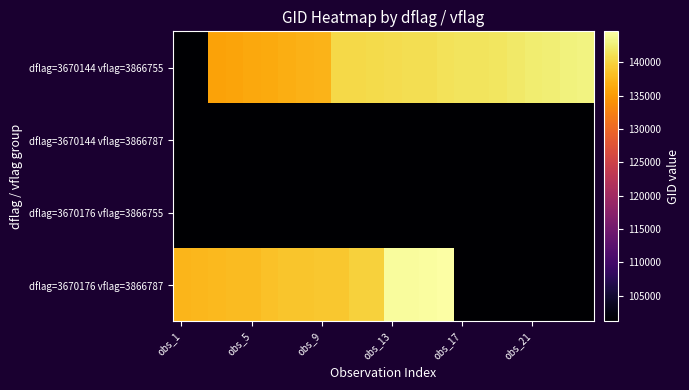

Reading left to right, list all the values displayed in this chart.

dflag=3670144 vflag=3866755: 101118	101251	135717	135906	136295	136480	136672	137047	137251	140551	140565	140737	140750	140920	140934	141315	141507	141522	141699	142099	142293	142483	142871	143082
dflag=3670144 vflag=3866787: 0	0	0	0	0	0	0	0	0	0	0	0	0	0	0	0	0	0	0	0	0	0	0	0
dflag=3670176 vflag=3866755: 0	0	0	0	0	0	0	0	0	0	0	0	0	0	0	0	0	0	0	0	0	0	0	0
dflag=3670176 vflag=3866787: 137442	137631	137822	138010	138022	138408	138796	138809	138994	139009	139783	139797	144246	144263	144455	144659	0	0	0	0	0	0	0	0